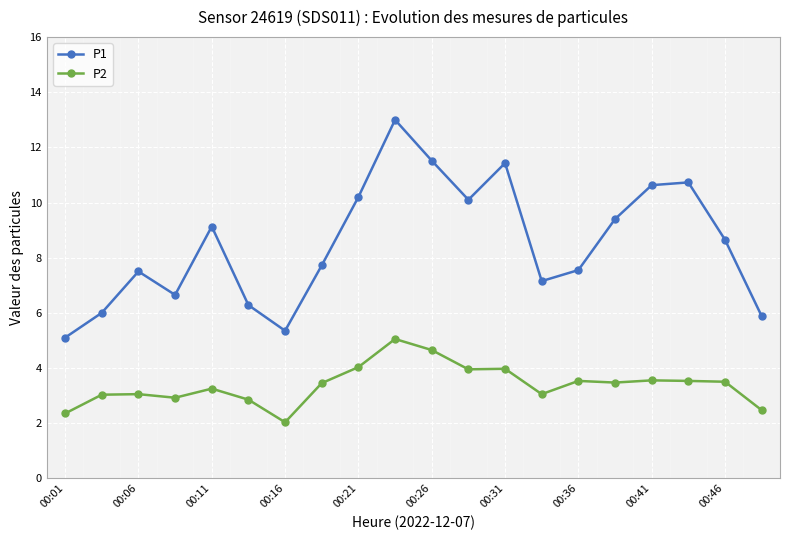

What is the difference between the maximum and minimum values in the P1 series?

7.9